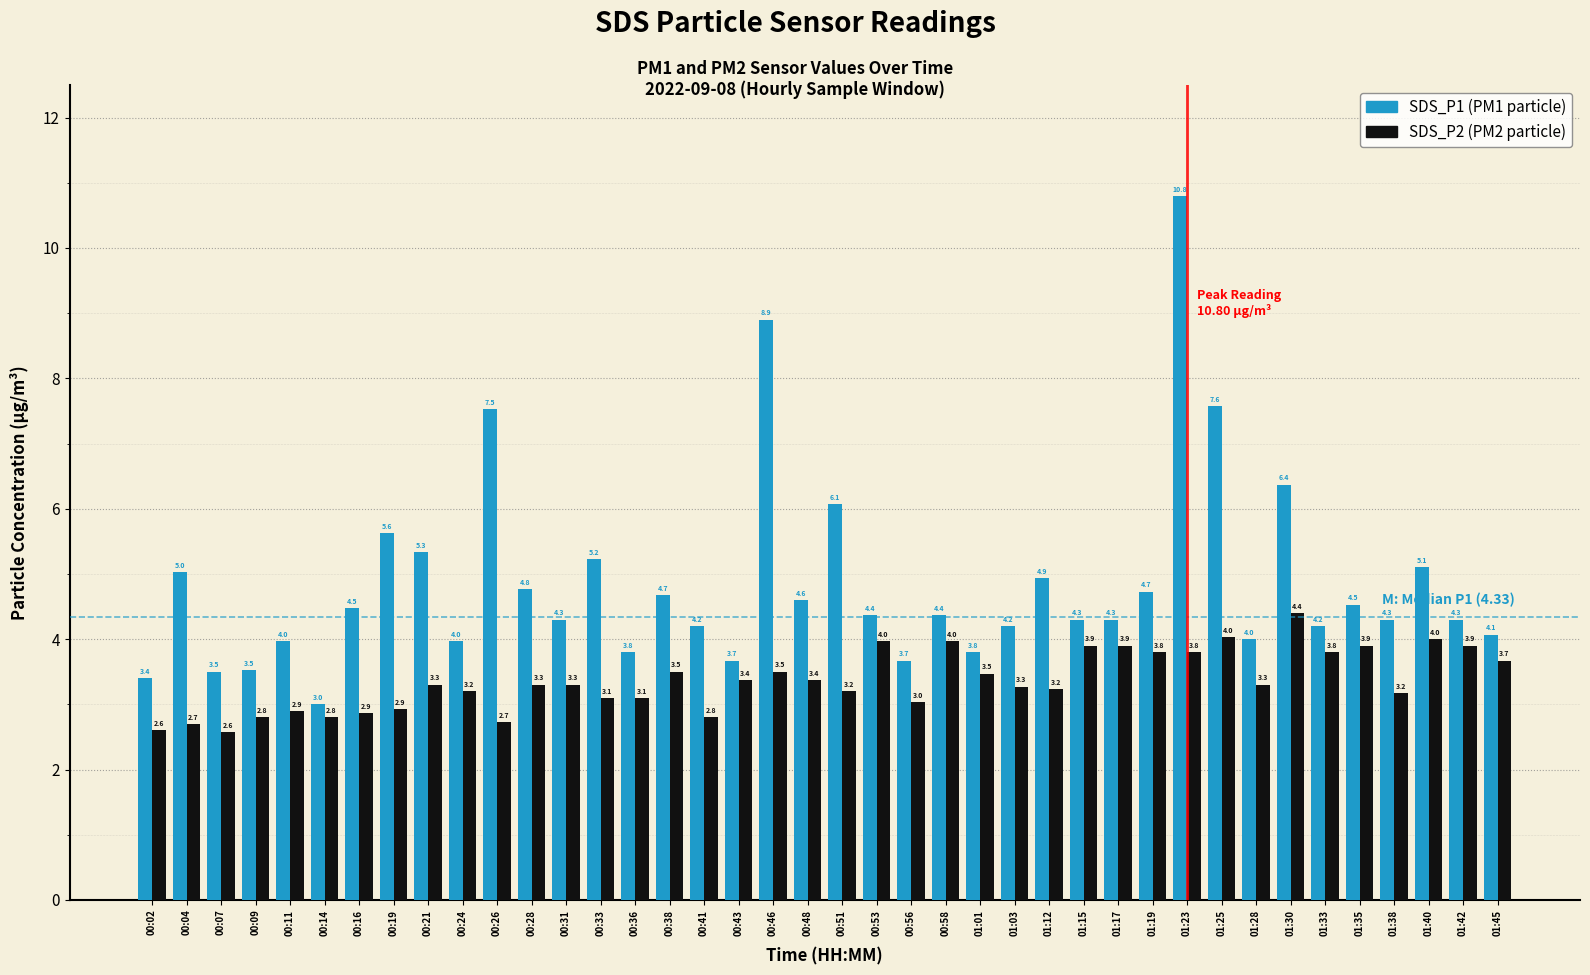

What is the spread (max minus min) of values at 00:19?

2.7